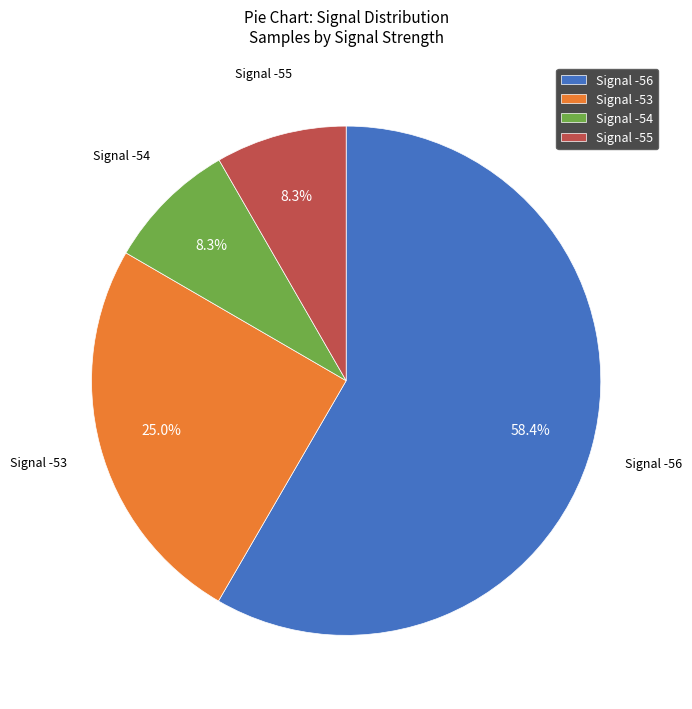

What is the largest slice in the pie chart?

Signal -56